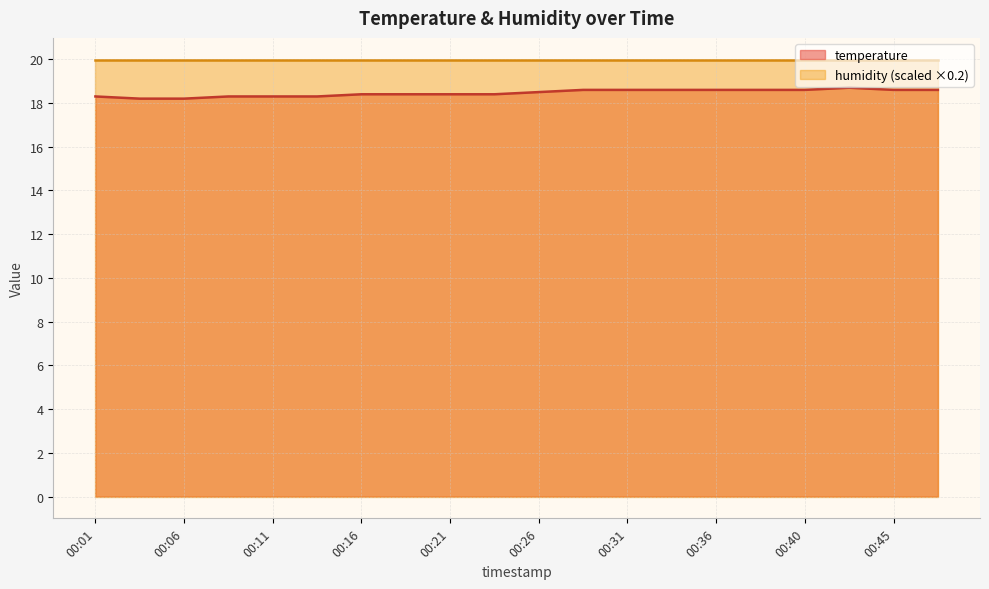

True or false: temperature and humidity (scaled ×0.2) cross at least once.

False